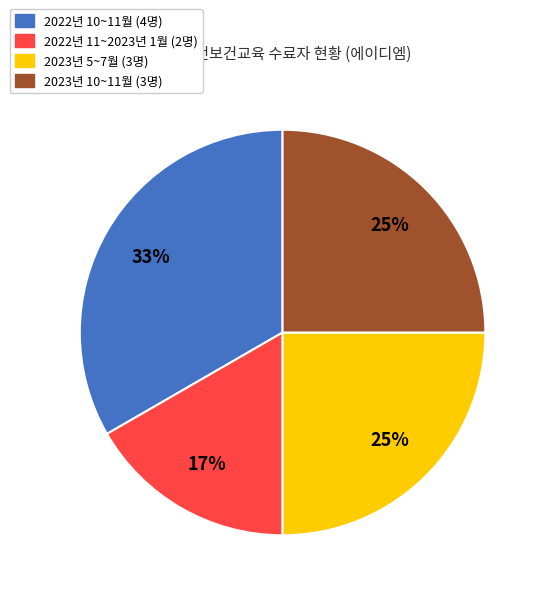

Is there any slice that represents more than half of the pie?

No